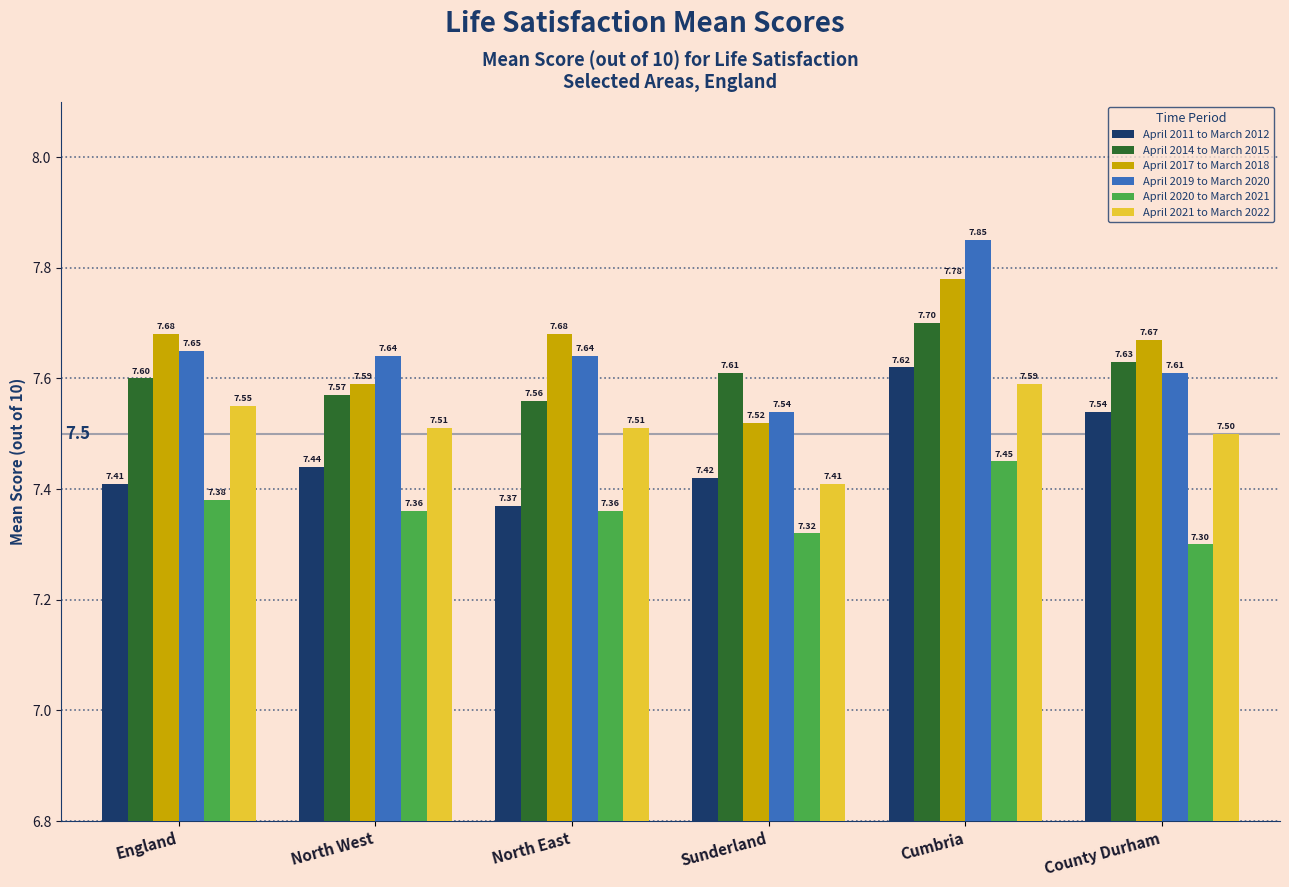

What is the difference between the maximum and second lowest values in the April 2011 to March 2012 series?

0.2